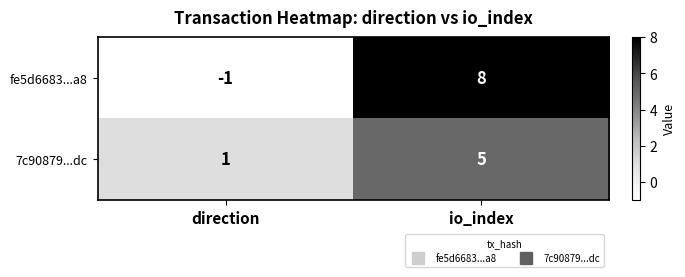

Reading right to left, what are all the values shown in this chart?

fe5d6683...a8: io_index=8	direction=-1
7c90879...dc: io_index=5	direction=1